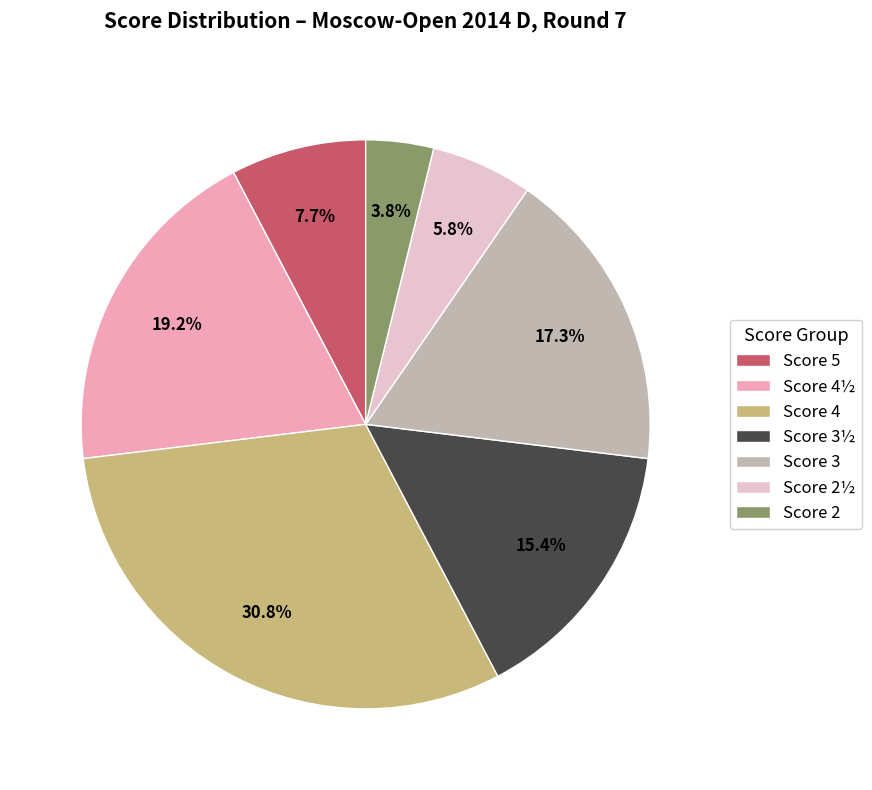

Which has a higher value, Score 2½ or Score 4½?

Score 4½